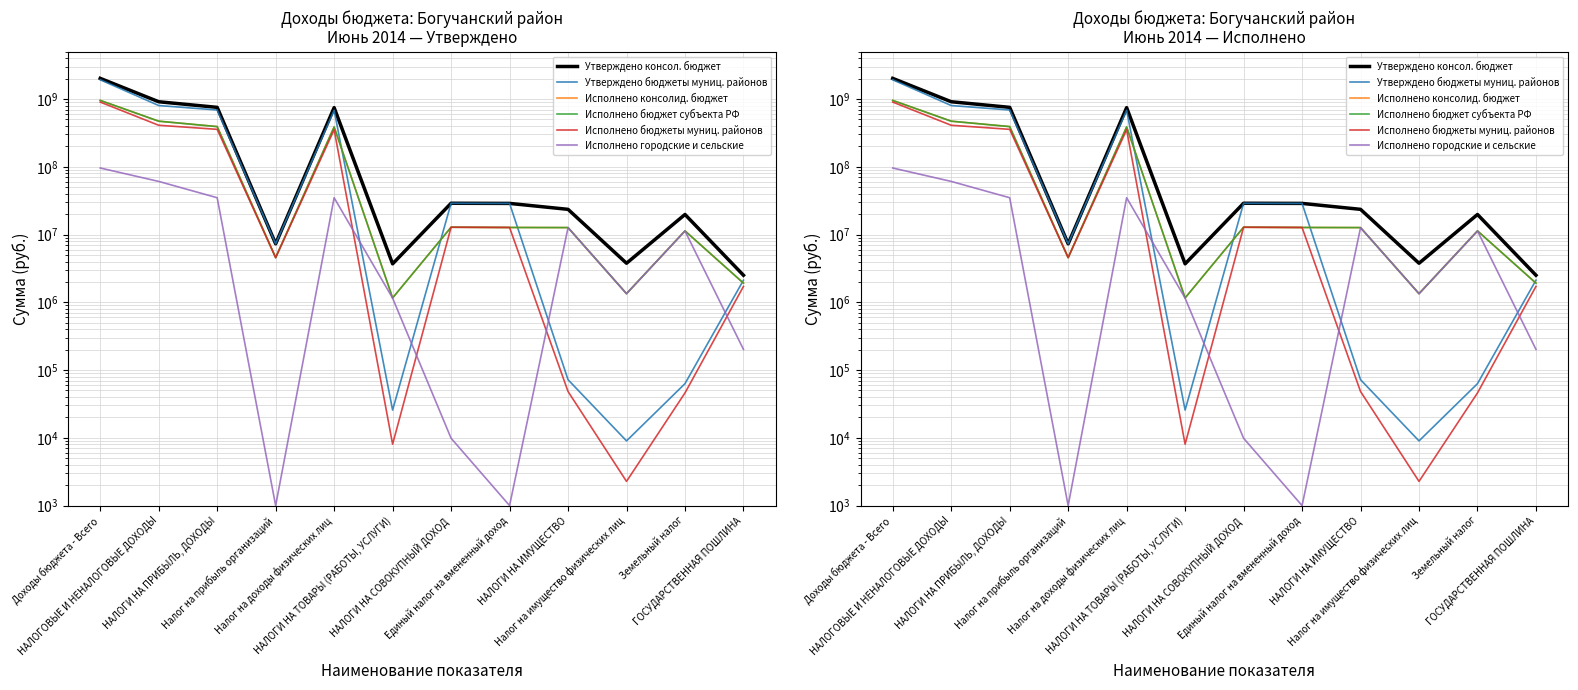

How many interior local peaks does the Исполнено бюджет субъекта РФ series have?

3